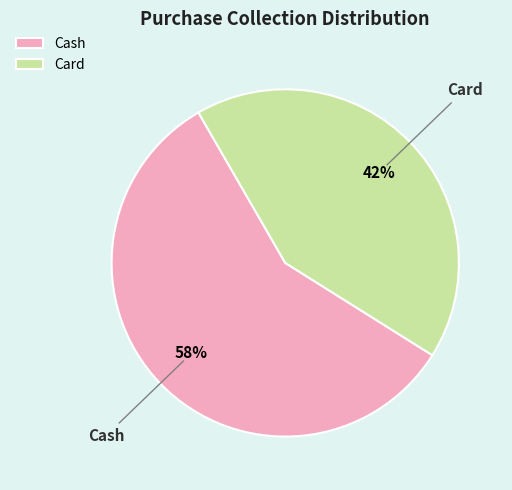

Is Card the majority of the pie?

No